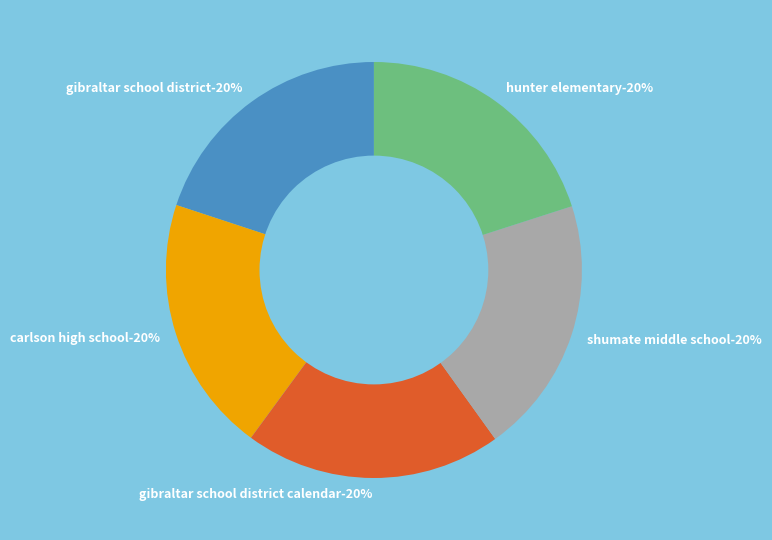

Is it true that 77 is 3% of the pie?

True